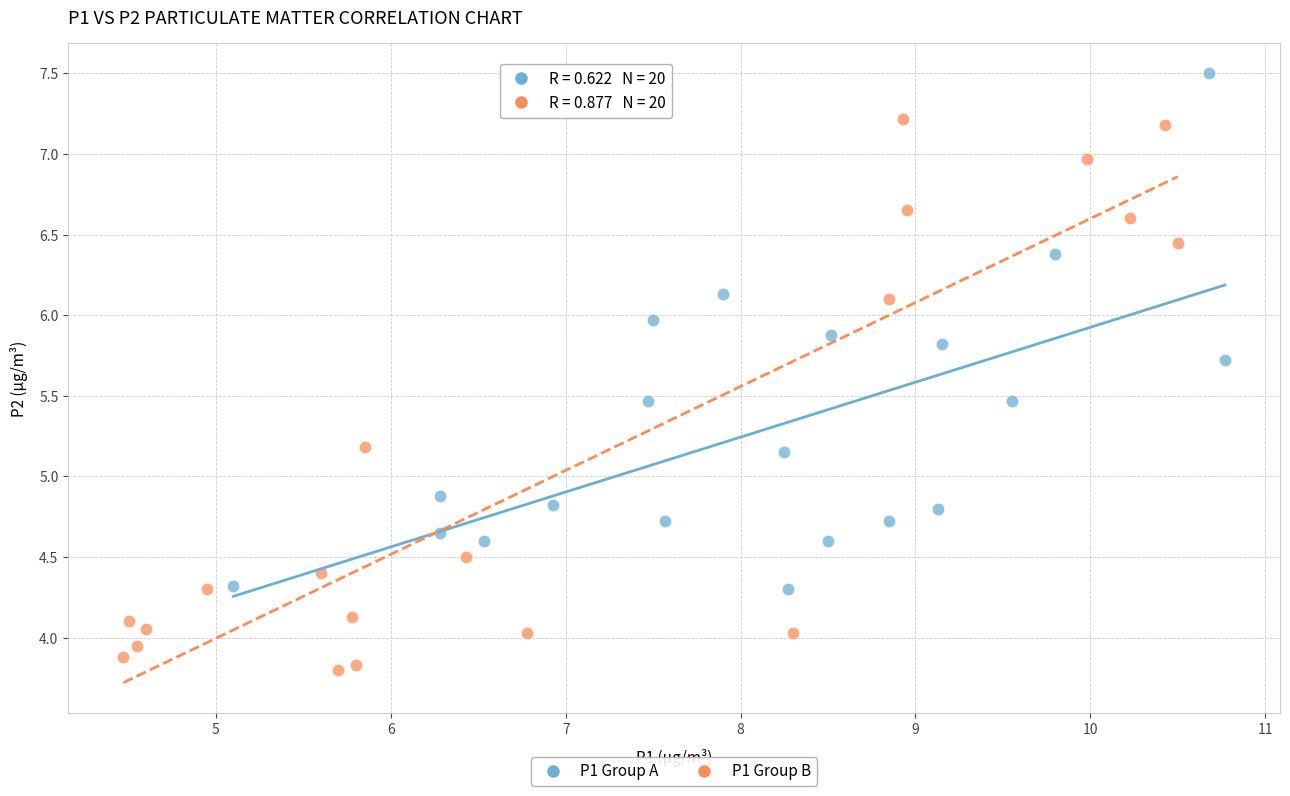

Which series reaches the minimum Y coordinate?

P1 Group B